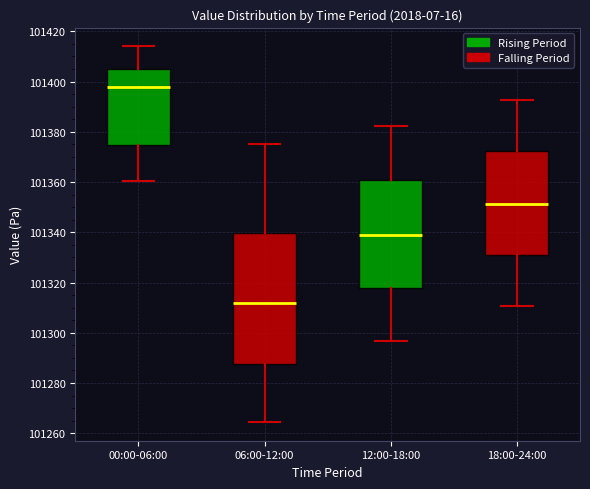

Which box has the lowest median line?

06:00-12:00